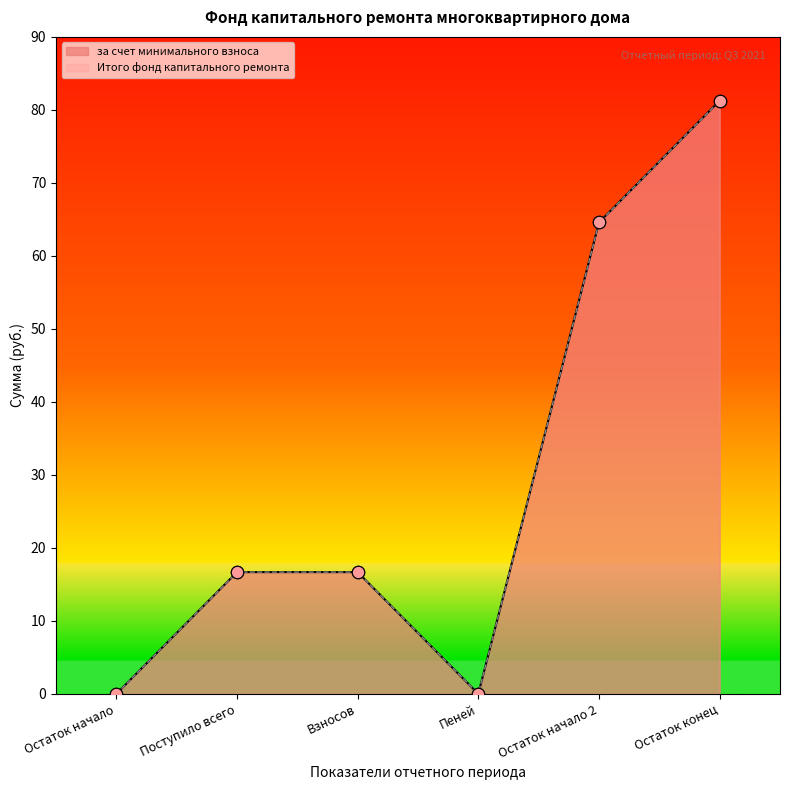

Which series contains the highest Y value?

за счет минимального взноса